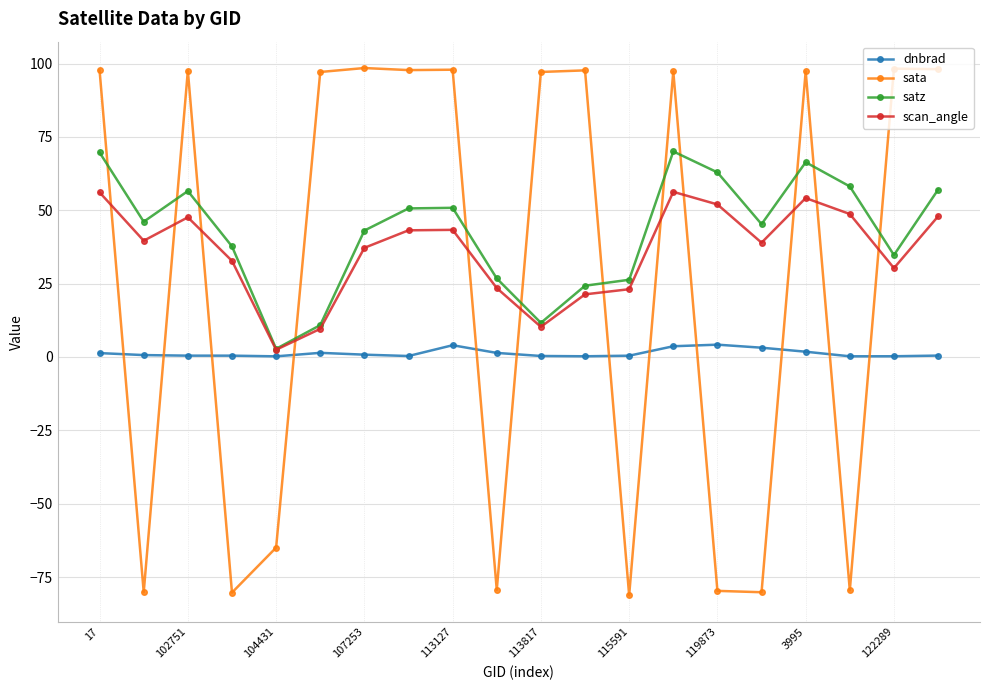

After their last crossing, which series has the higher values: sata or satz?

sata